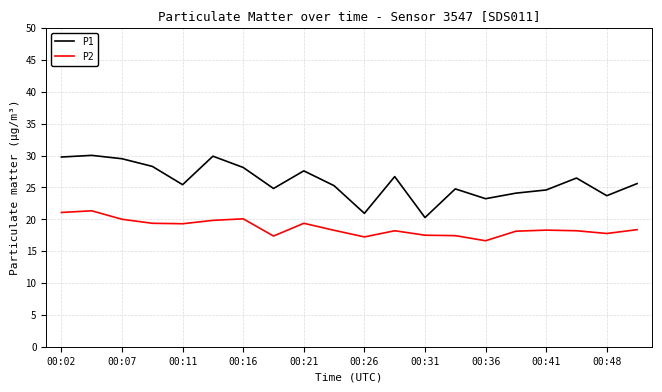

List the series in order of their overall mean, highest first.

P1, P2